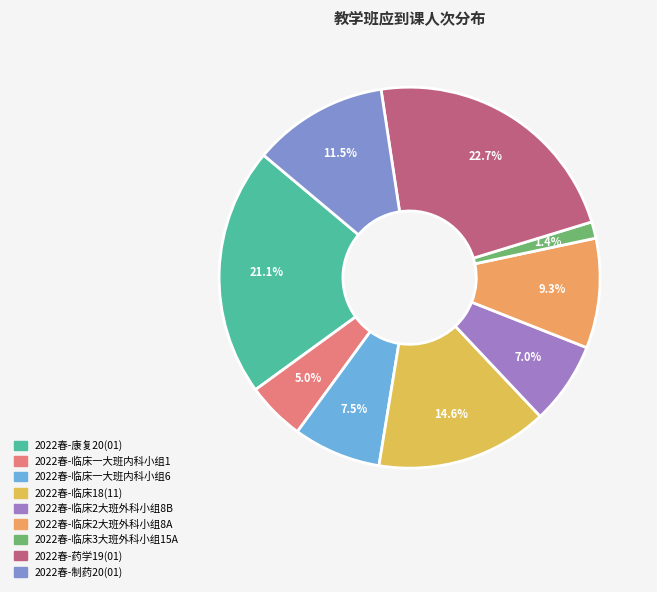

Does any single category account for the majority?

No